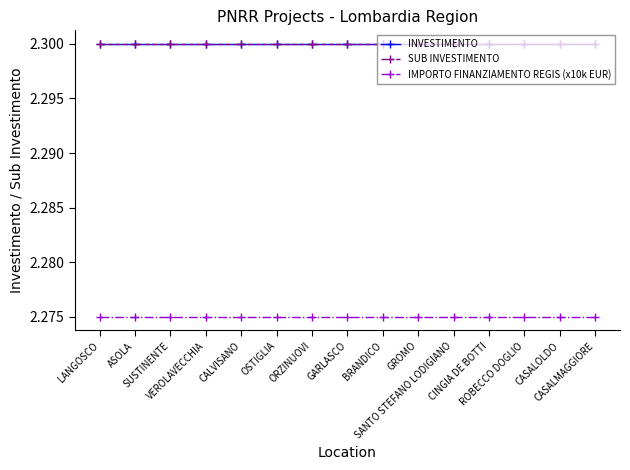

Does the chart have visible grid lines?

No